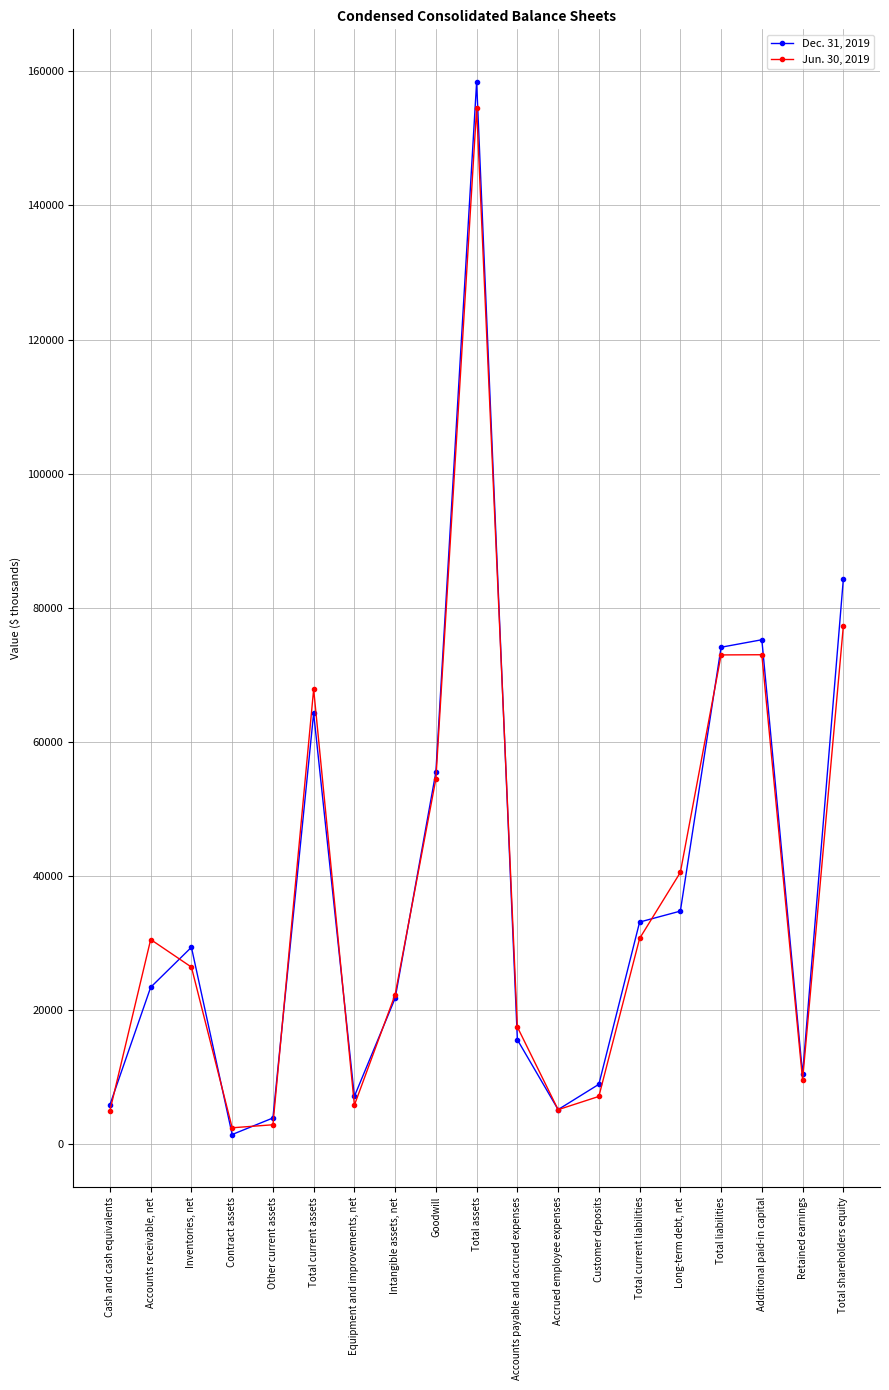

Is the value of Dec. 31, 2019 at Cash and cash equivalents greater than the value of Jun. 30, 2019 at Total assets?

No